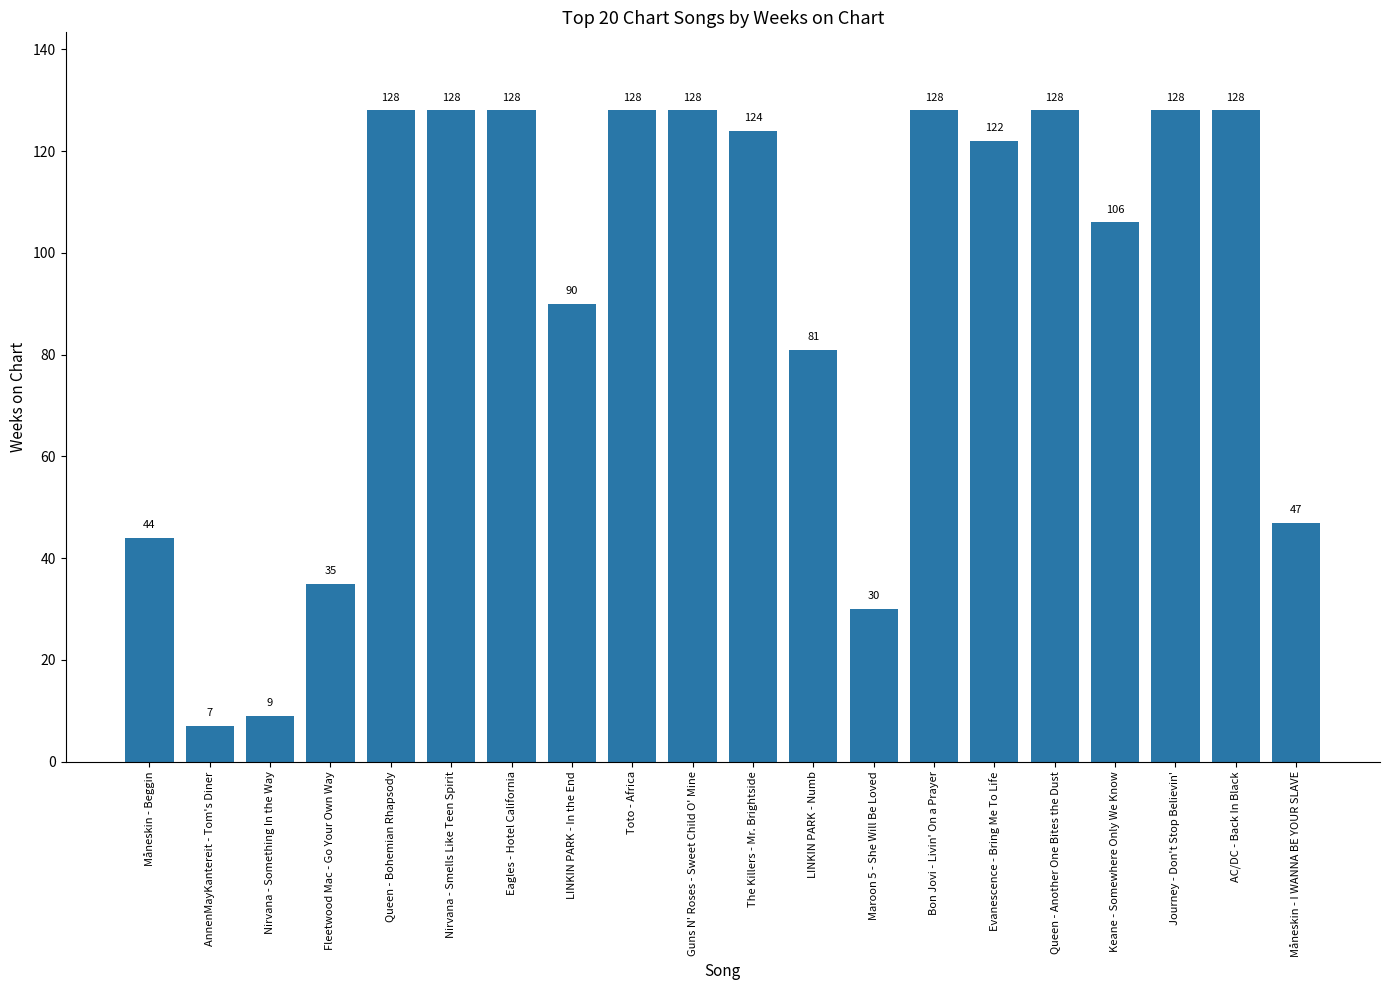

What is the approximate value at Guns N' Roses - Sweet Child O' Mine, to the nearest 5?

130